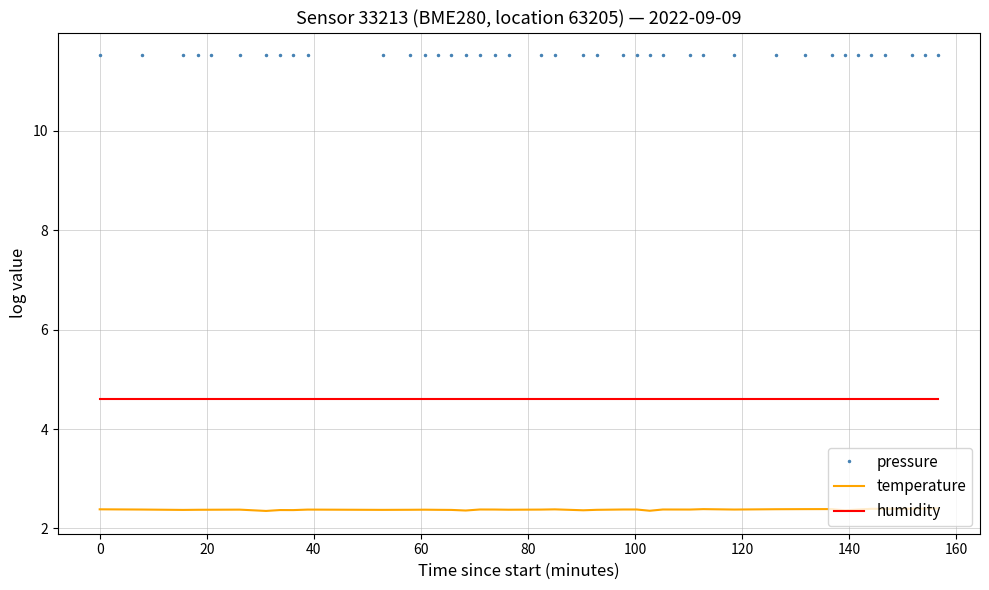

Reading left to right, list all the values displayed in this chart.

pressure: 11.5	11.5	11.5	11.5	11.5	11.5	11.5	11.5	11.5	11.5	11.5	11.5	11.5	11.5	11.5	11.5	11.5	11.5	11.5	11.5	11.5	11.5	11.5	11.5	11.5	11.5	11.5	11.5	11.5	11.5	11.5	11.5	11.5	11.5	11.5	11.5	11.5	11.5	11.5	11.5
temperature: 2.4	2.4	2.4	2.4	2.4	2.4	2.4	2.4	2.4	2.4	2.4	2.4	2.4	2.4	2.4	2.4	2.4	2.4	2.4	2.4	2.4	2.4	2.4	2.4	2.4	2.4	2.4	2.4	2.4	2.4	2.4	2.4	2.4	2.4	2.4	2.4	2.4	2.4	2.4	2.4
humidity: 4.6	4.6	4.6	4.6	4.6	4.6	4.6	4.6	4.6	4.6	4.6	4.6	4.6	4.6	4.6	4.6	4.6	4.6	4.6	4.6	4.6	4.6	4.6	4.6	4.6	4.6	4.6	4.6	4.6	4.6	4.6	4.6	4.6	4.6	4.6	4.6	4.6	4.6	4.6	4.6